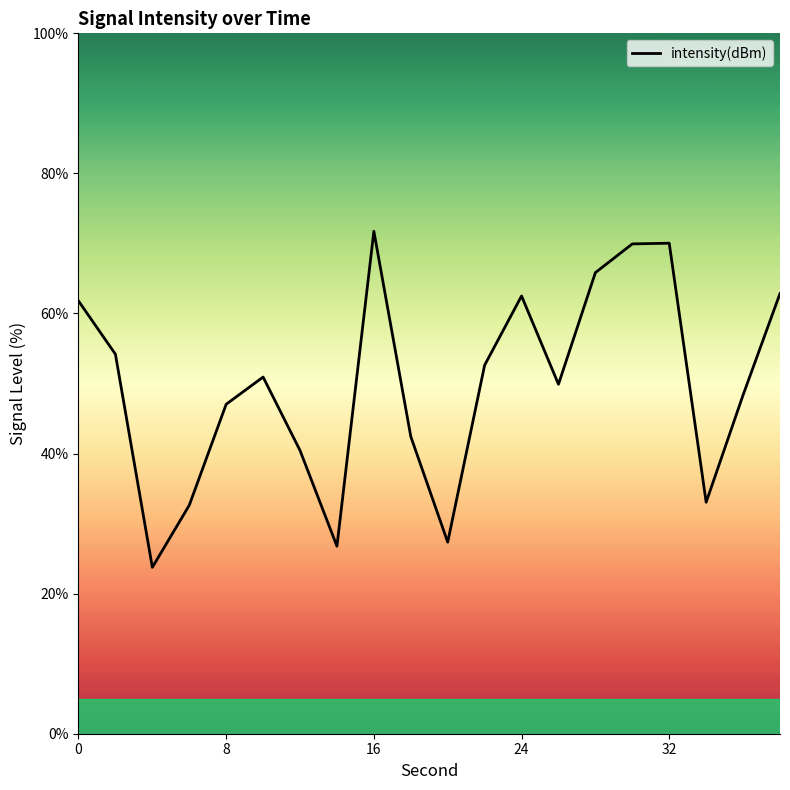

What is the greatest value displayed?

71.7